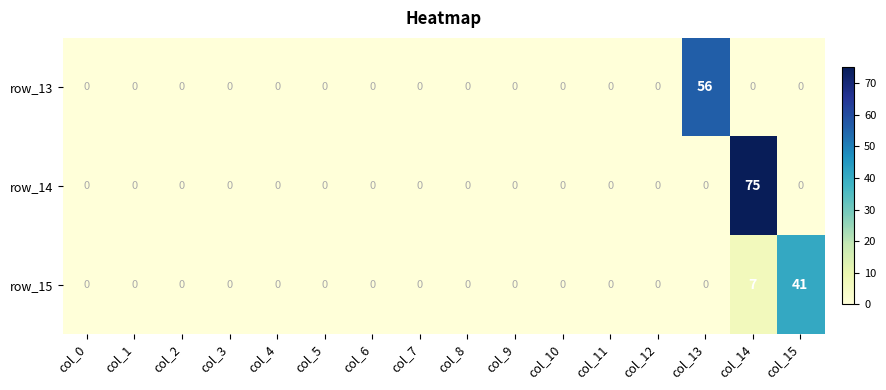

Which series has the widest spread of values?

row_14